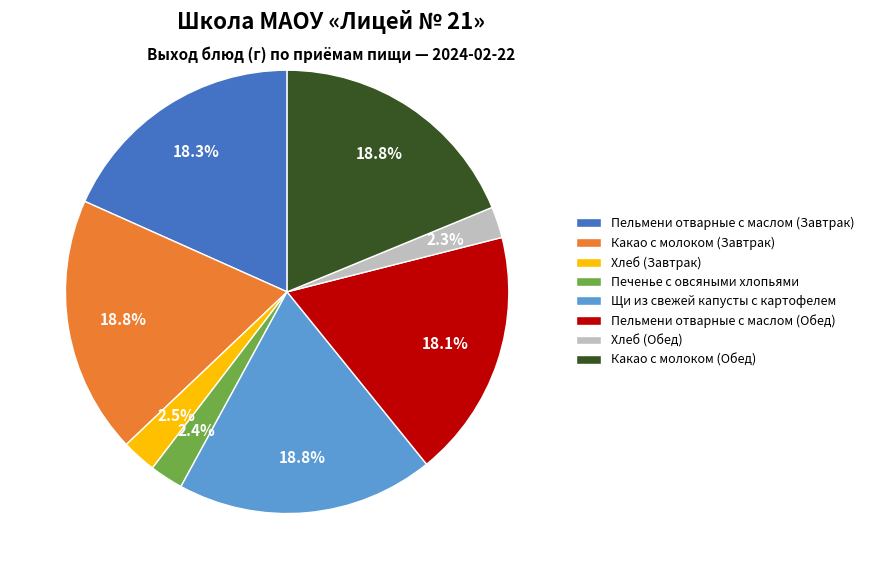

True or false: Щи из свежей капусты с картофелем accounts for 19% of the total.

True